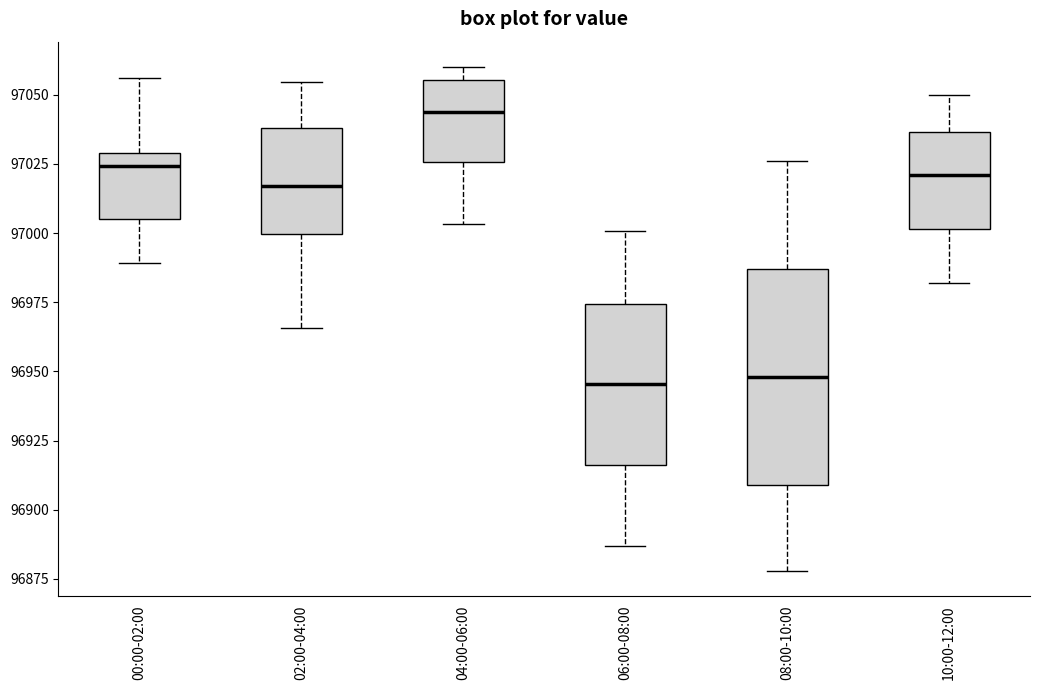

Reading left to right, read every box against the y-axis: the position of its median line, the range the box covers, and the ends of its whiskers. The values are not printed on the chart, so give them approximately, as read against the axis.

00:00-02:00: median 97025, box 97005 to 97030, whiskers 96990 to 97055
02:00-04:00: median 97015, box 97000 to 97040, whiskers 96965 to 97055
04:00-06:00: median 97045, box 97025 to 97055, whiskers 97005 to 97060
06:00-08:00: median 96945, box 96915 to 96975, whiskers 96885 to 97000
08:00-10:00: median 96950, box 96910 to 96985, whiskers 96880 to 97025
10:00-12:00: median 97020, box 97000 to 97035, whiskers 96980 to 97050